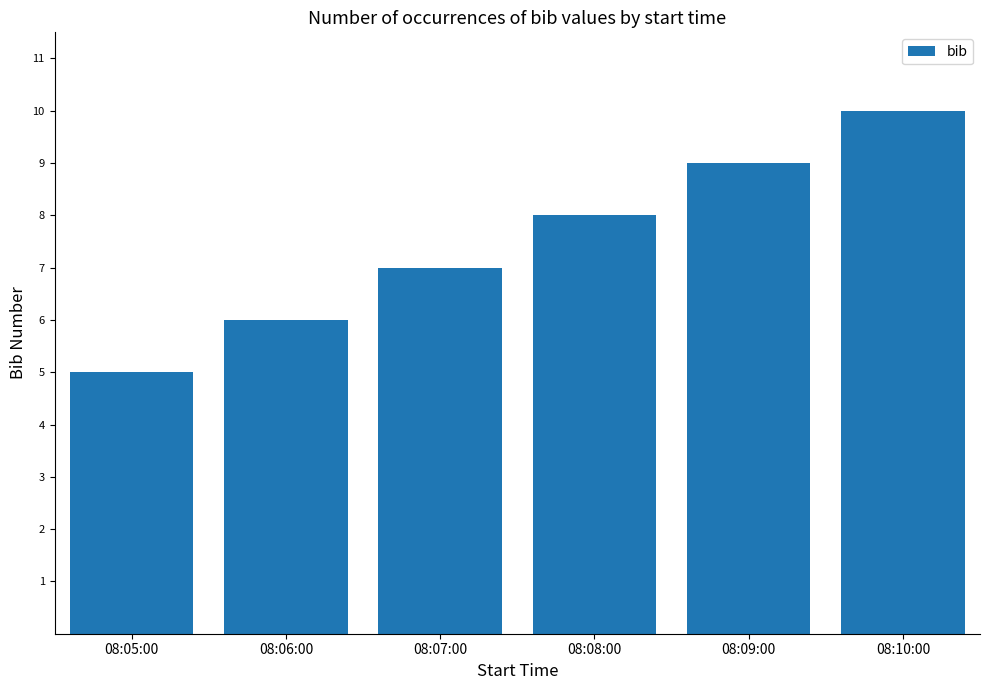

How many bars are there in total?

6